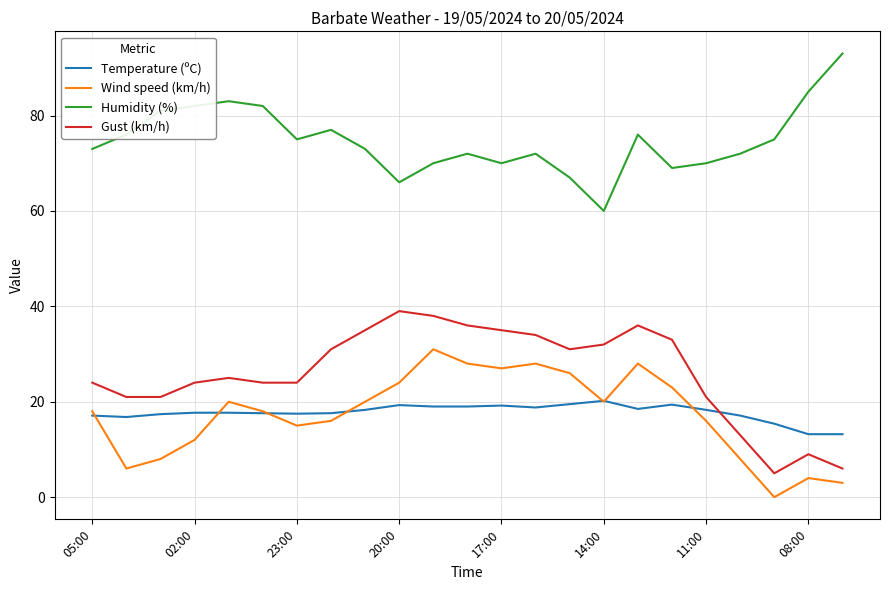

What is the maximum value for Wind speed (km/h)?

31.0